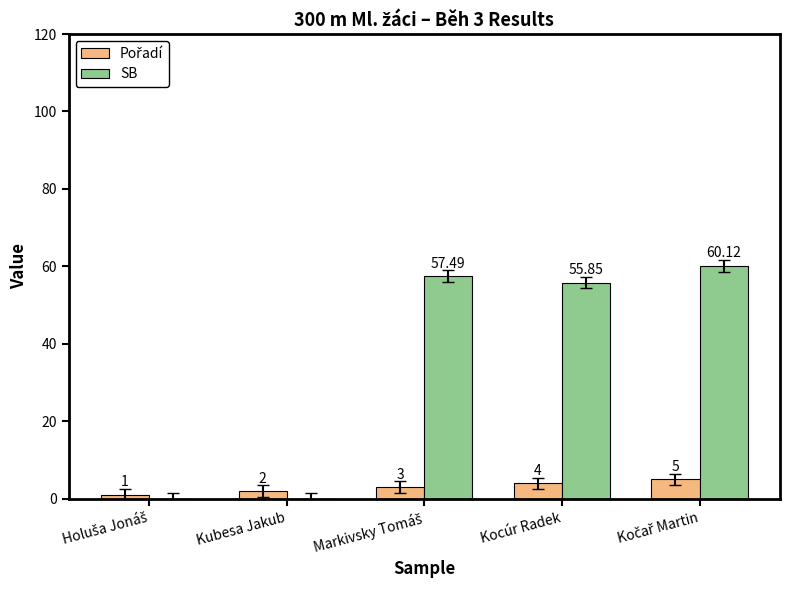

What is the sum of the Pořadí values at Kubesa Jakub and Holuša Jonáš?

3.0